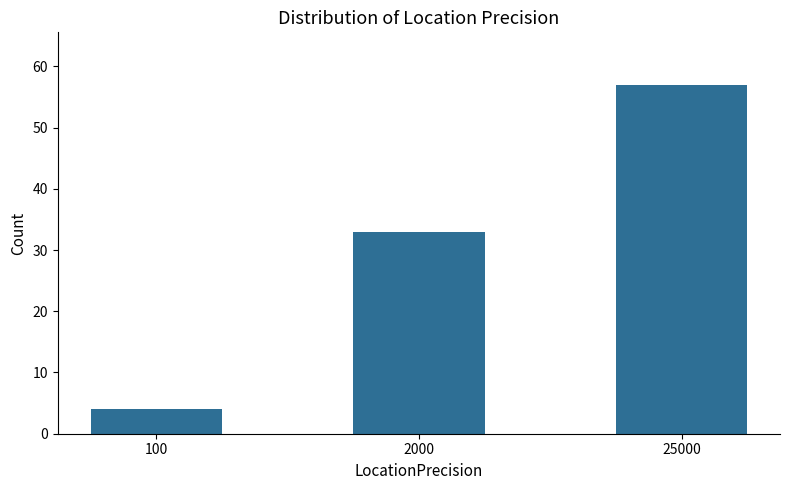

Approximately how many times larger is the value at 25000 compared to 100?

14.2